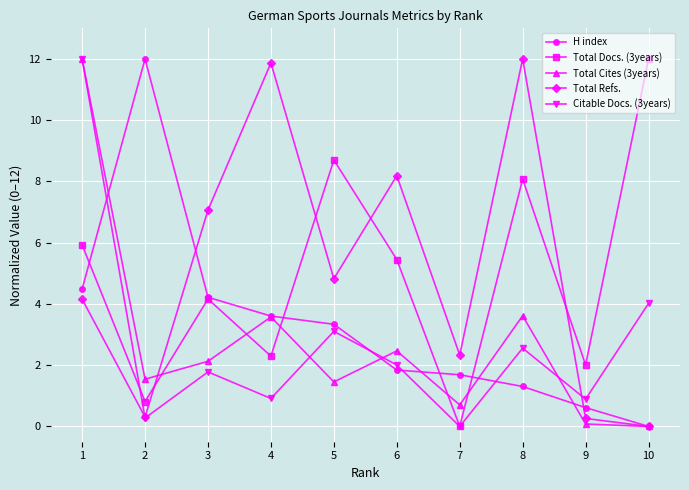

What is the total value across all series at 8?

27.6